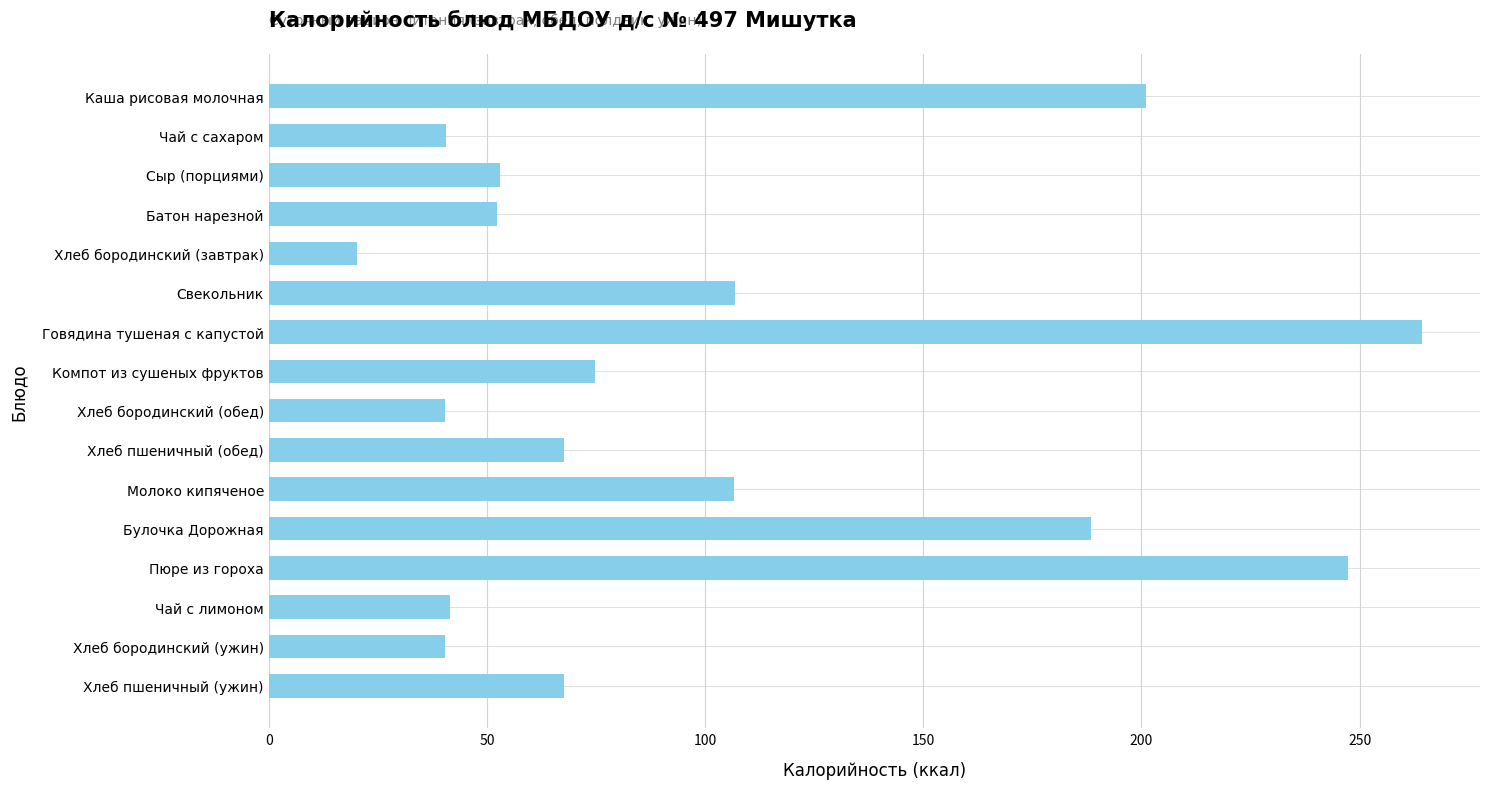

What is the label of the 7th bar from the bottom?

Хлеб пшеничный (обед)